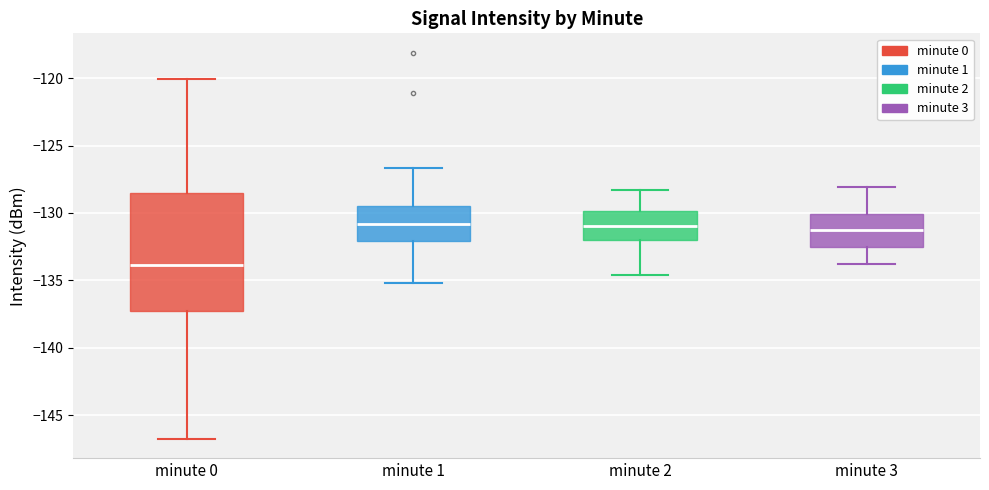

Reading left to right, read every box against the y-axis: the position of its median line, the range the box covers, and the ends of its whiskers. The values are not printed on the chart, so give them approximately, as read against the axis.

minute 0: median -134.0, box -137.5 to -128.5, whiskers -147.0 to -120.0
minute 1: median -131.0, box -132.0 to -129.5, whiskers -135.0 to -126.5
minute 2: median -131.0, box -132.0 to -130.0, whiskers -134.5 to -128.5
minute 3: median -131.5, box -132.5 to -130.0, whiskers -134.0 to -128.0